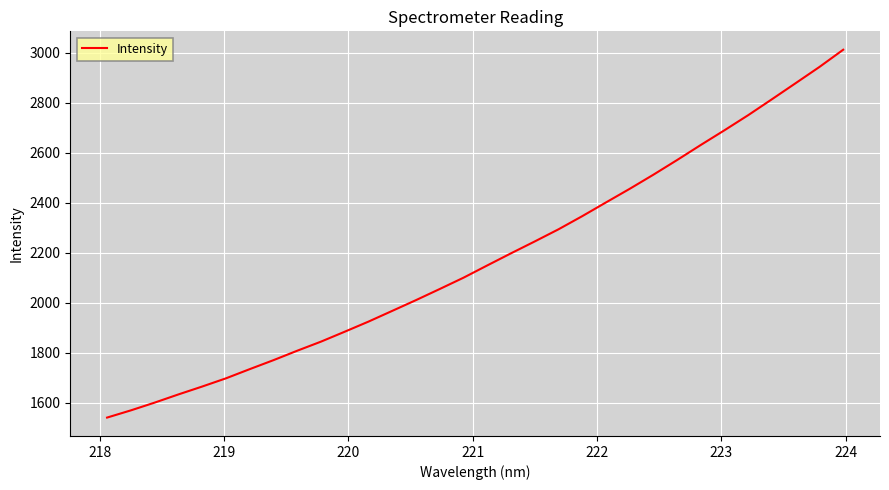

What is the greatest value displayed?

3012.8